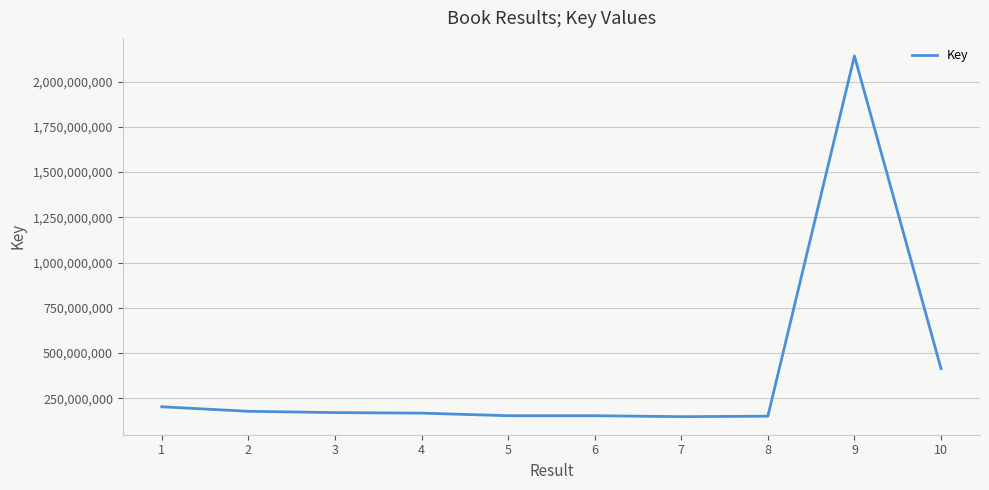

How many lines are shown in the chart?

1